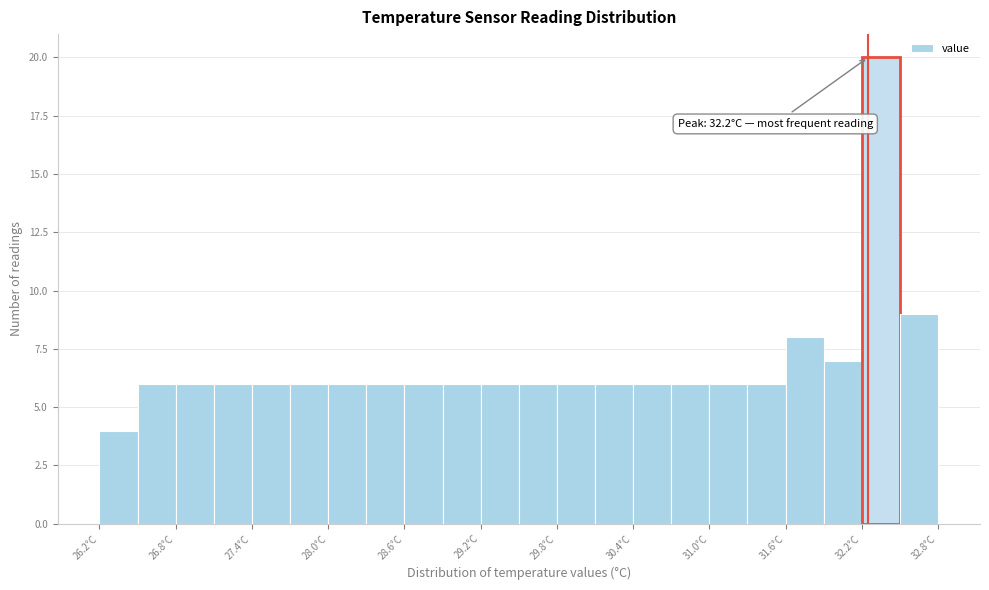

Read against the x-axis, roughly where is the centre of the tallest bar?

32.3